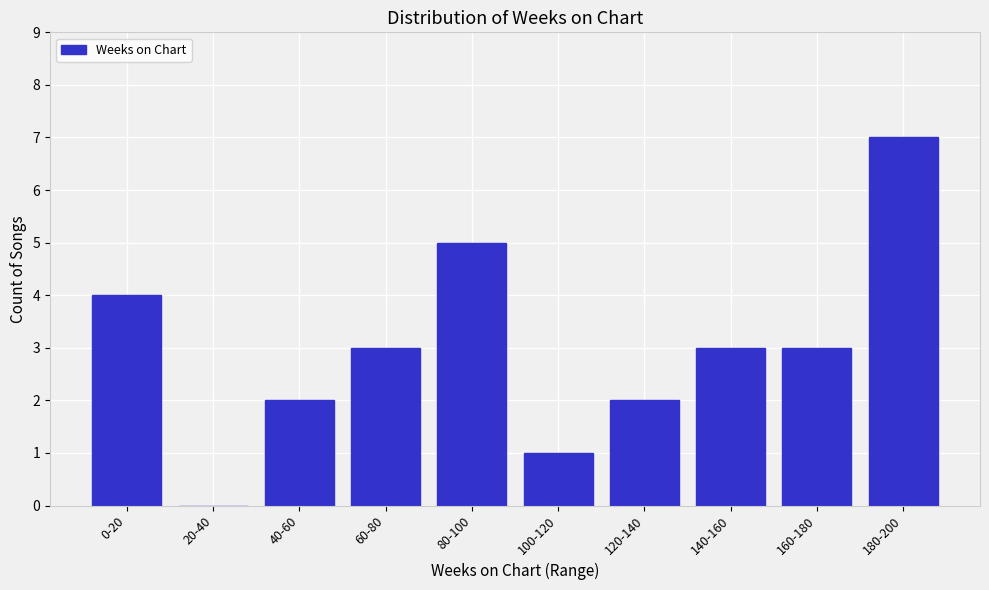

Reading left to right, list all the values displayed in this chart.

0-20=4	20-40=0	40-60=2	60-80=3	80-100=5	100-120=1	120-140=2	140-160=3	160-180=3	180-200=7